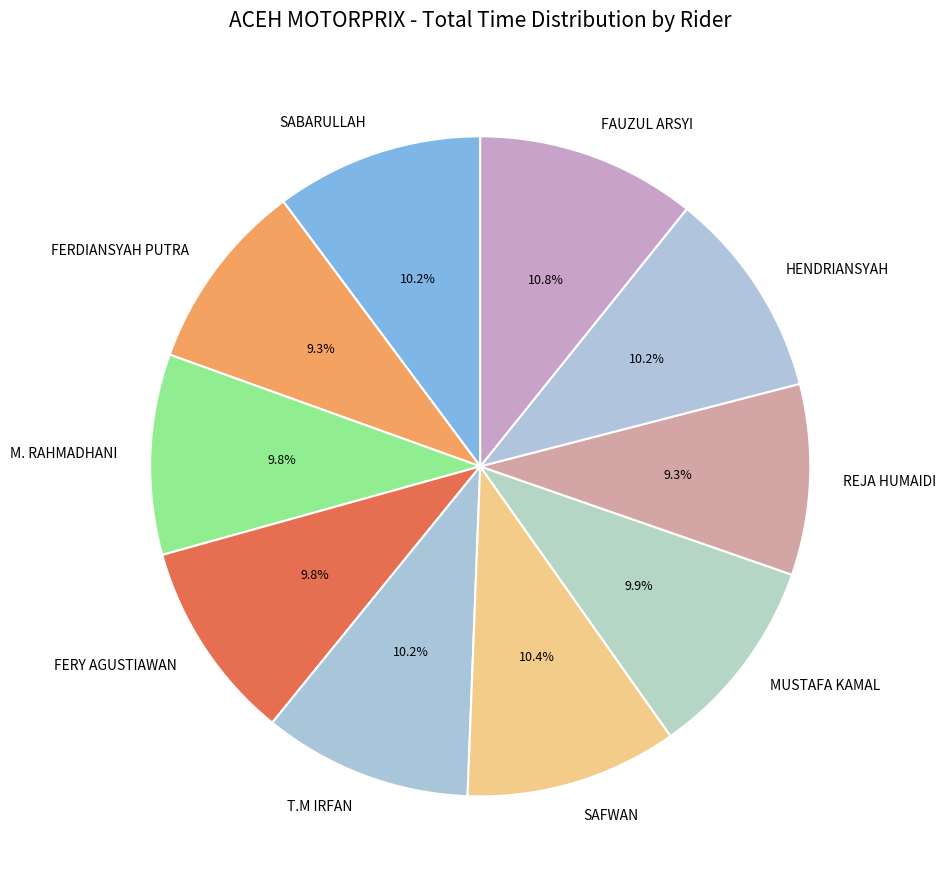

Between FAUZUL ARSYI and SABARULLAH, which is larger?

FAUZUL ARSYI